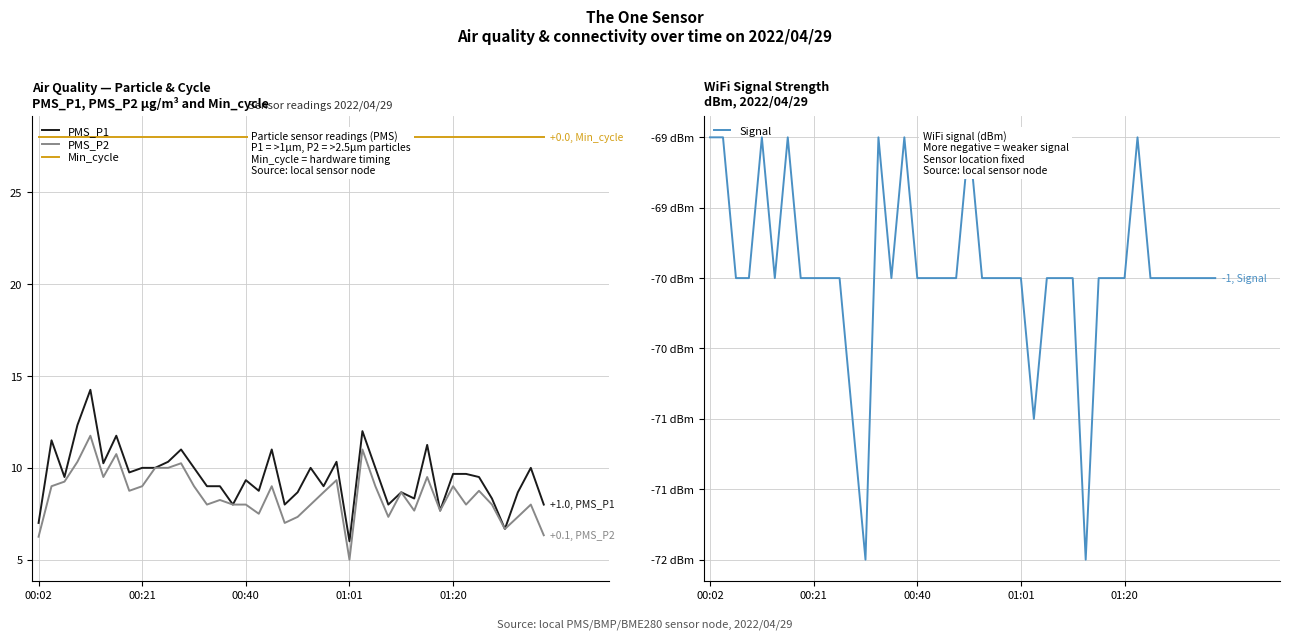

True or false: Min_cycle has more than 2 interior local peaks.

False